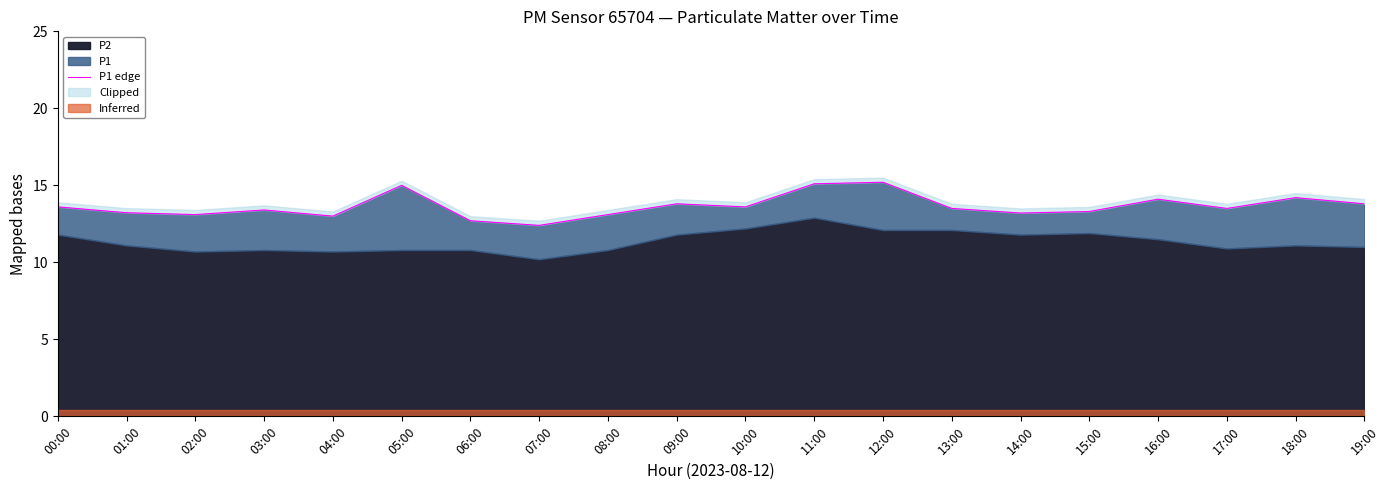

What is the label of the 14th point from the left?

13:00